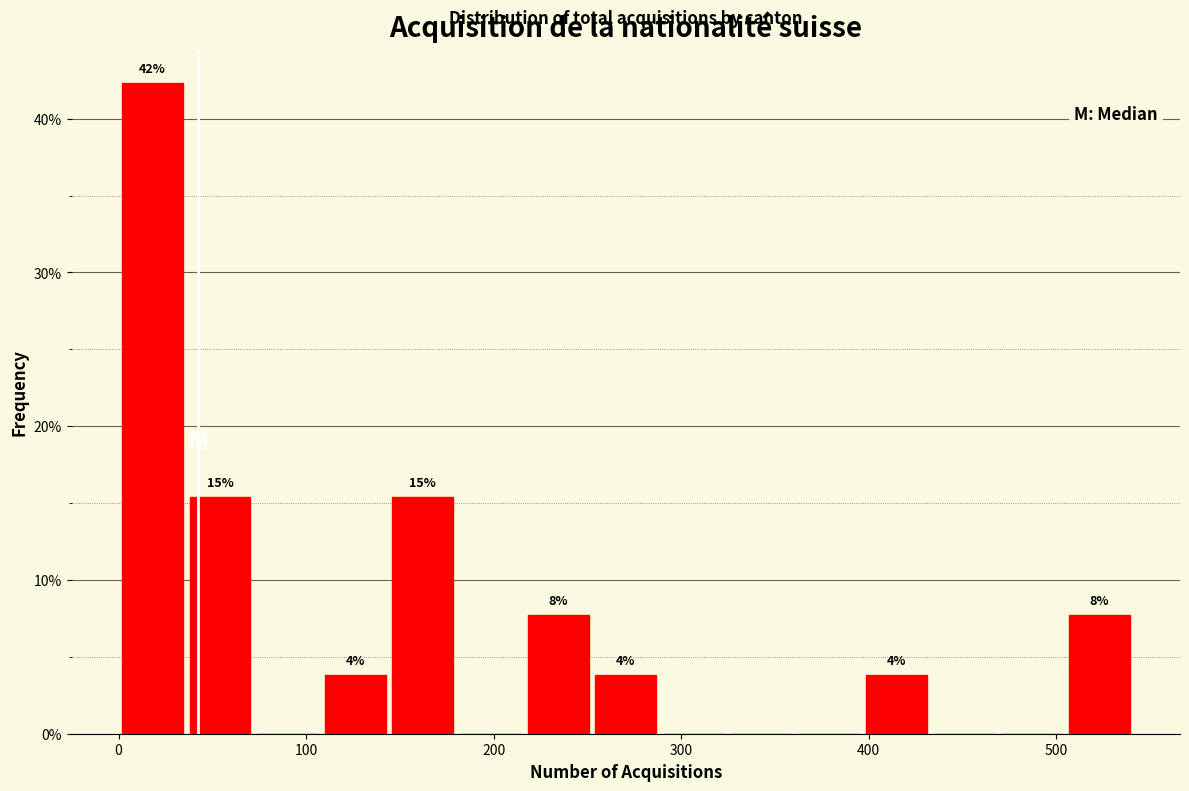

Read against the x-axis, roughly where is the centre of the tallest bar?

20